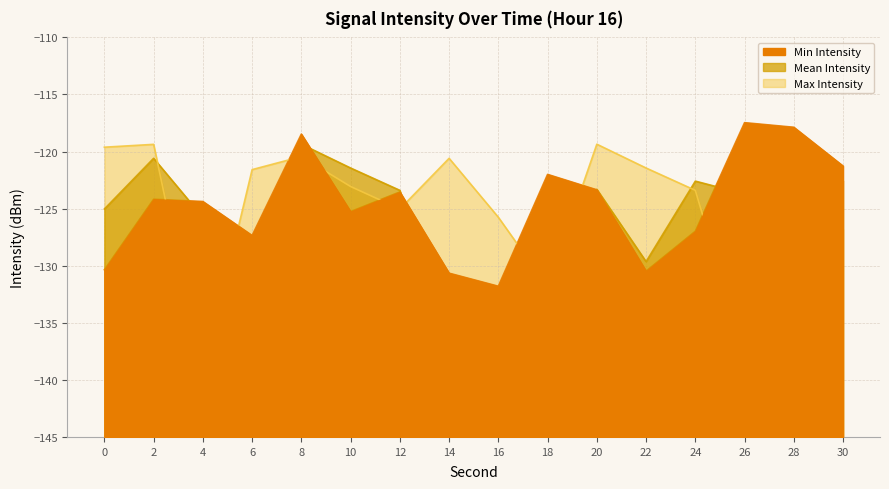

True or false: Min Intensity has a value of -127.0 at 24.

True